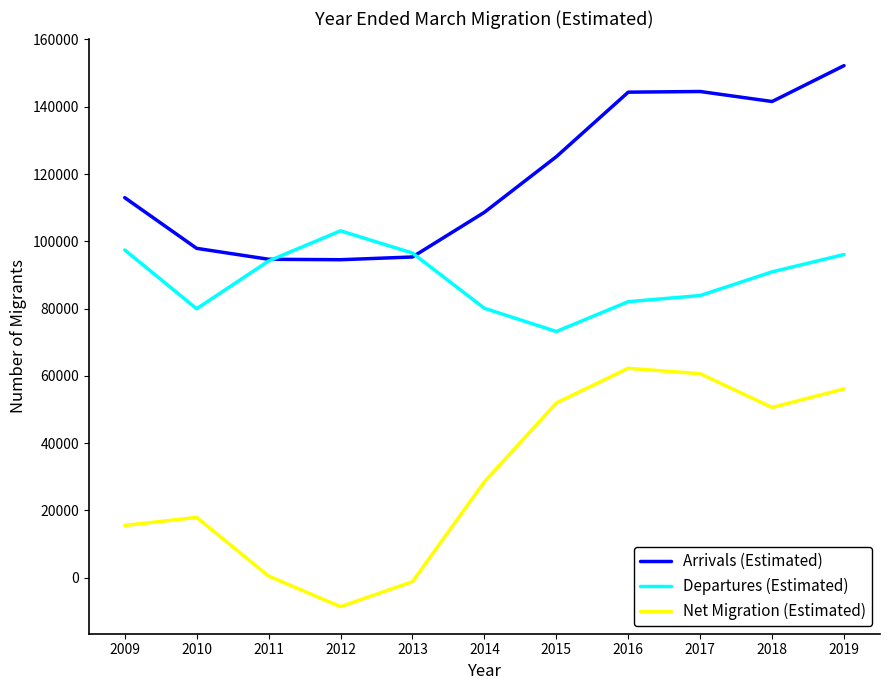

List the series in order of their peak value, lowest first.

Net Migration (Estimated), Departures (Estimated), Arrivals (Estimated)